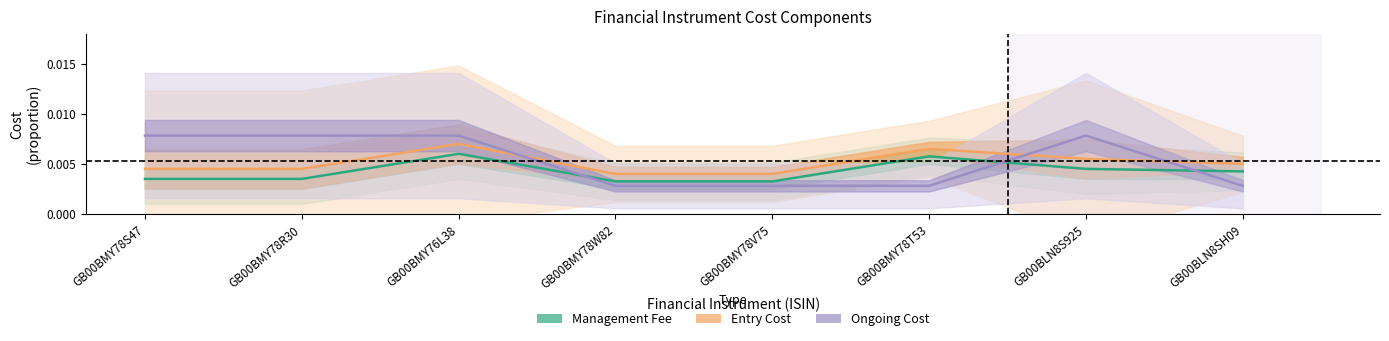

What position from the right is GB00BMY78W82?

5